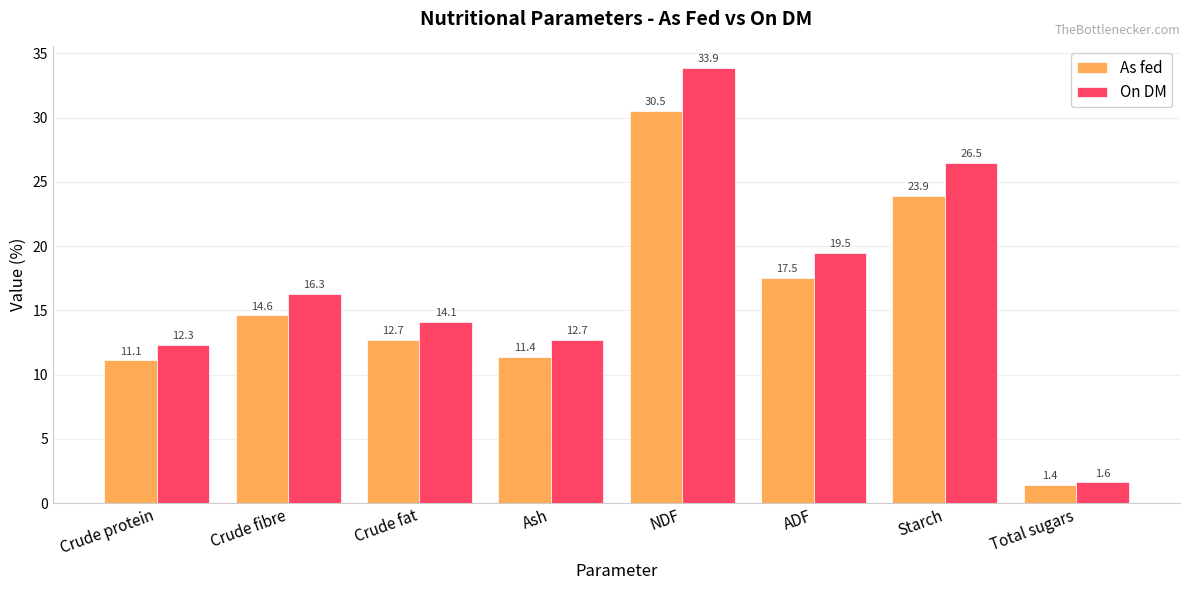

How many groups of bars are there?

8